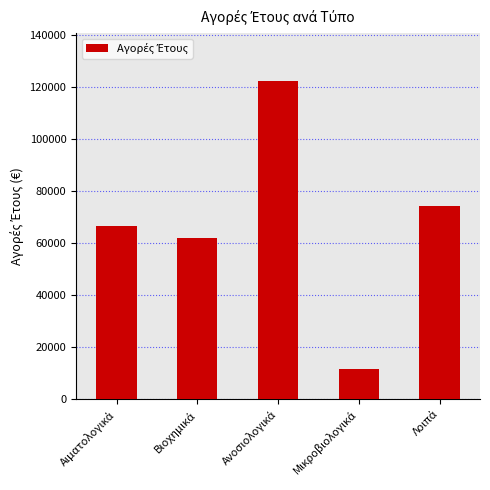

What is the maximum value shown in the chart?

122318.6